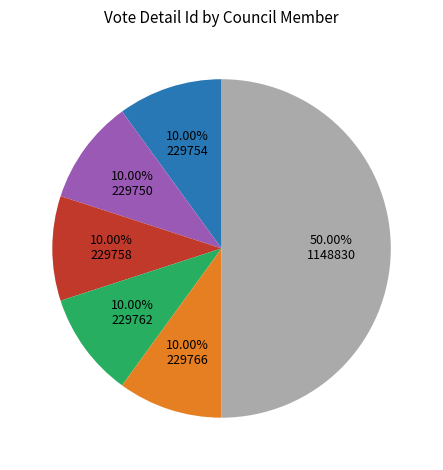

How many segments does this pie chart have?

6